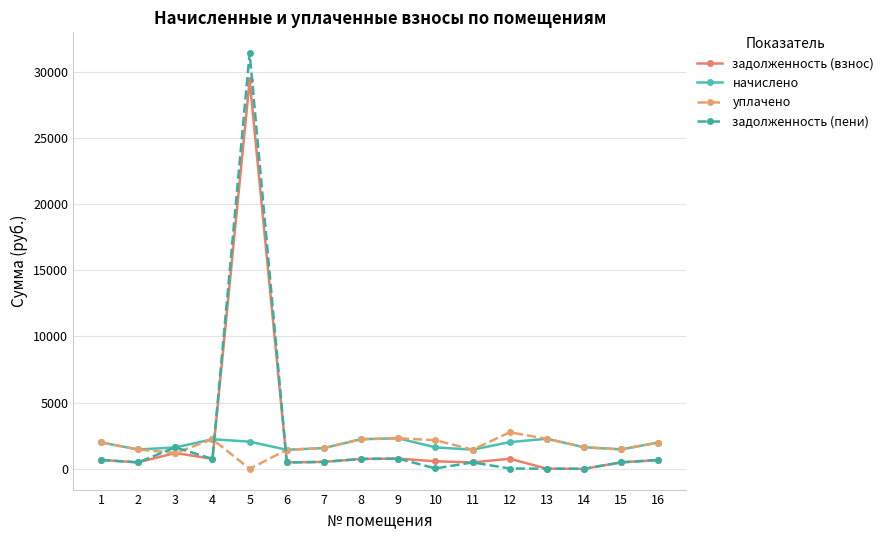

At 5, list the series in order from smallest to largest.

уплачено, начислено, задолженность (взнос), задолженность (пени)